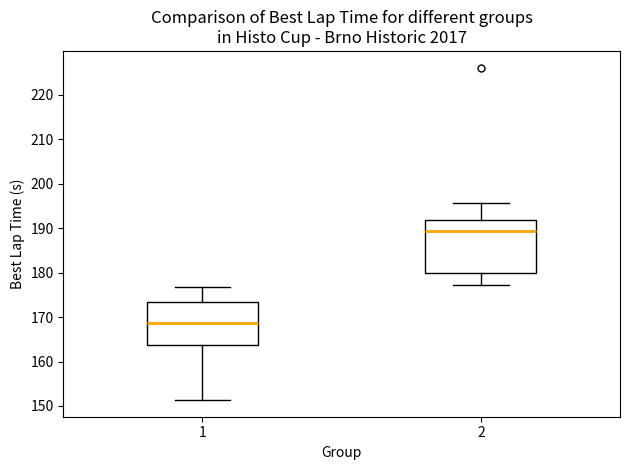

Which box is the tallest, from its lower edge to its upper edge?

2